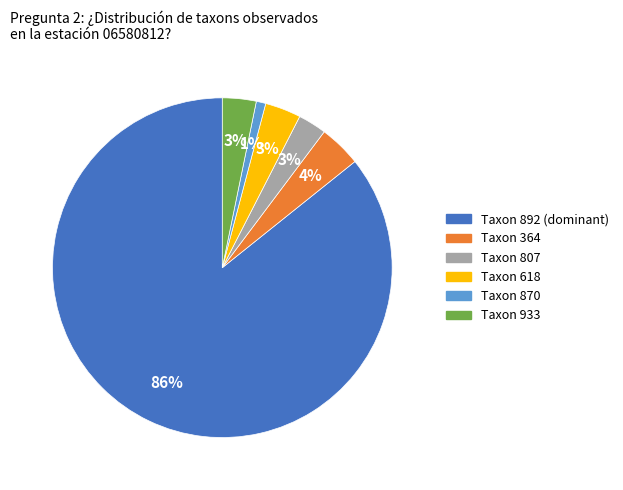

Is the sum of Taxon 807 and Taxon 892 (dominant) greater than half?

Yes